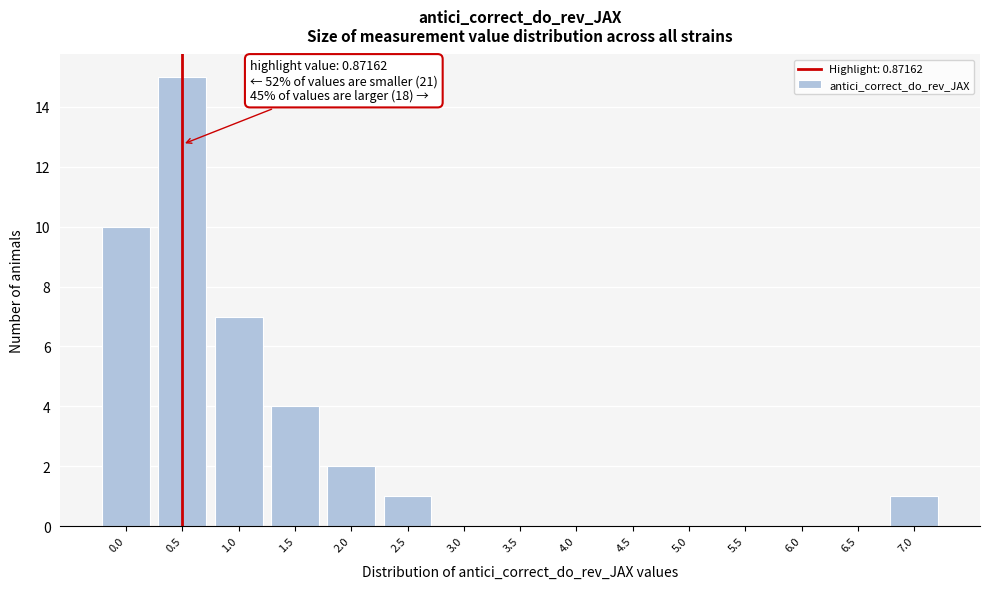

Reading right to left, list all the values displayed in this chart.

7.0=1	6.5=0	6.0=0	5.5=0	5.0=0	4.5=0	4.0=0	3.5=0	3.0=0	2.5=1	2.0=2	1.5=4	1.0=7	0.5=15	0.0=10